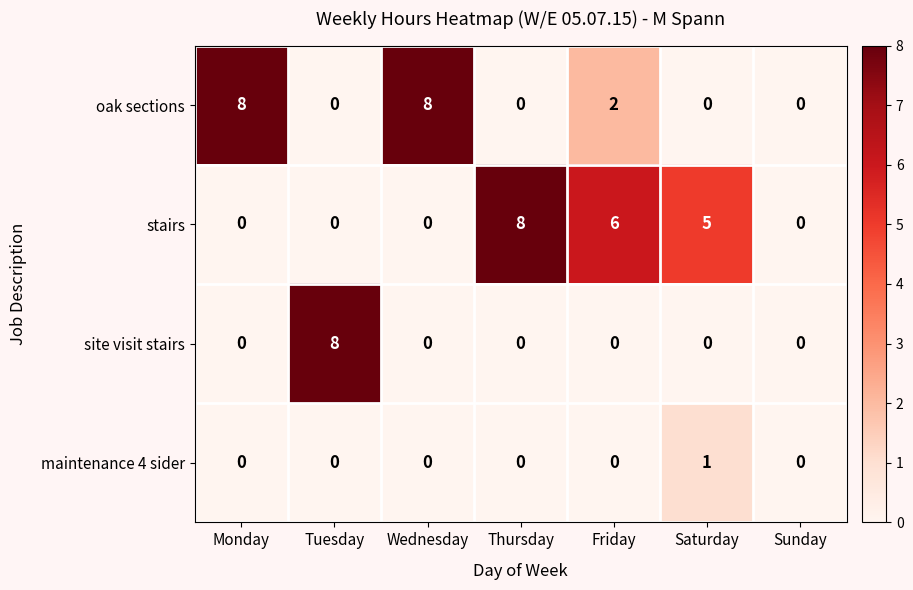

Reading left to right, transcribe all the data shown in this chart.

oak sections: Monday=8	Tuesday=0	Wednesday=8	Thursday=0	Friday=2	Saturday=0	Sunday=0
stairs: Monday=0	Tuesday=0	Wednesday=0	Thursday=8	Friday=6	Saturday=5	Sunday=0
site visit stairs: Monday=0	Tuesday=8	Wednesday=0	Thursday=0	Friday=0	Saturday=0	Sunday=0
maintenance 4 sider: Monday=0	Tuesday=0	Wednesday=0	Thursday=0	Friday=0	Saturday=1	Sunday=0